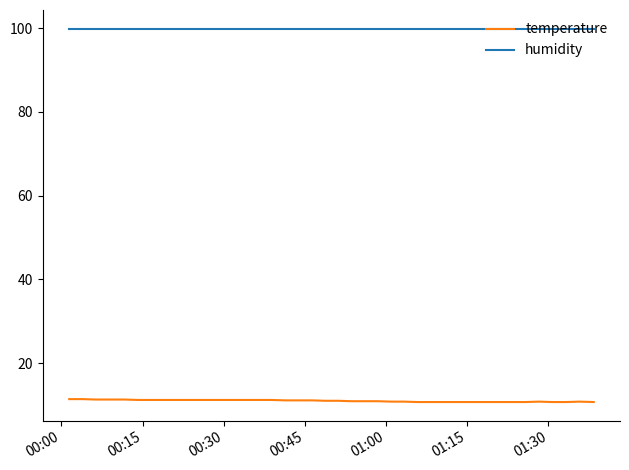

At how many categories does at least one series exceed 93?

40